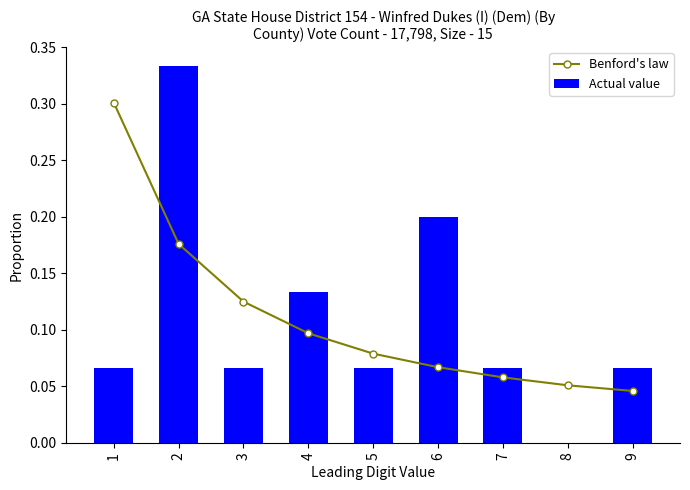

List the labels in order of Benford's law value, largest first.

1, 2, 3, 4, 5, 6, 7, 8, 9